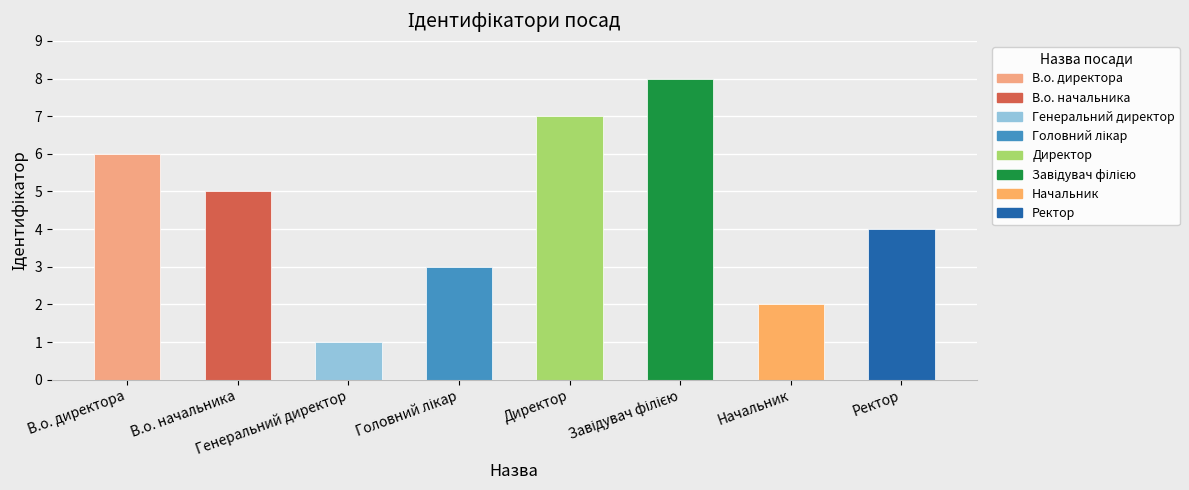

What is the maximum value shown in the chart?

8